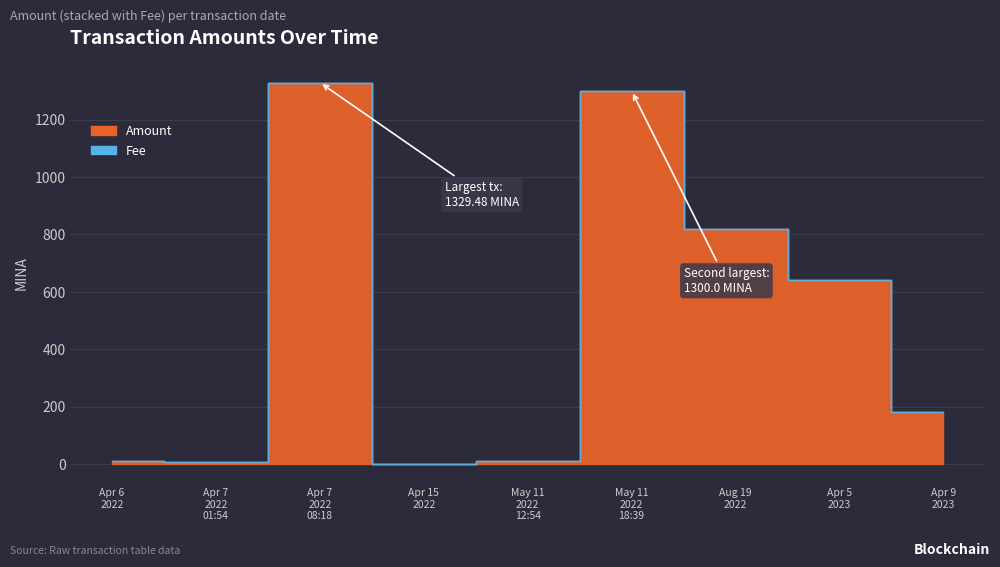

Is it true that Amount equals 10.0 at 2022-05-11 12:54?

True